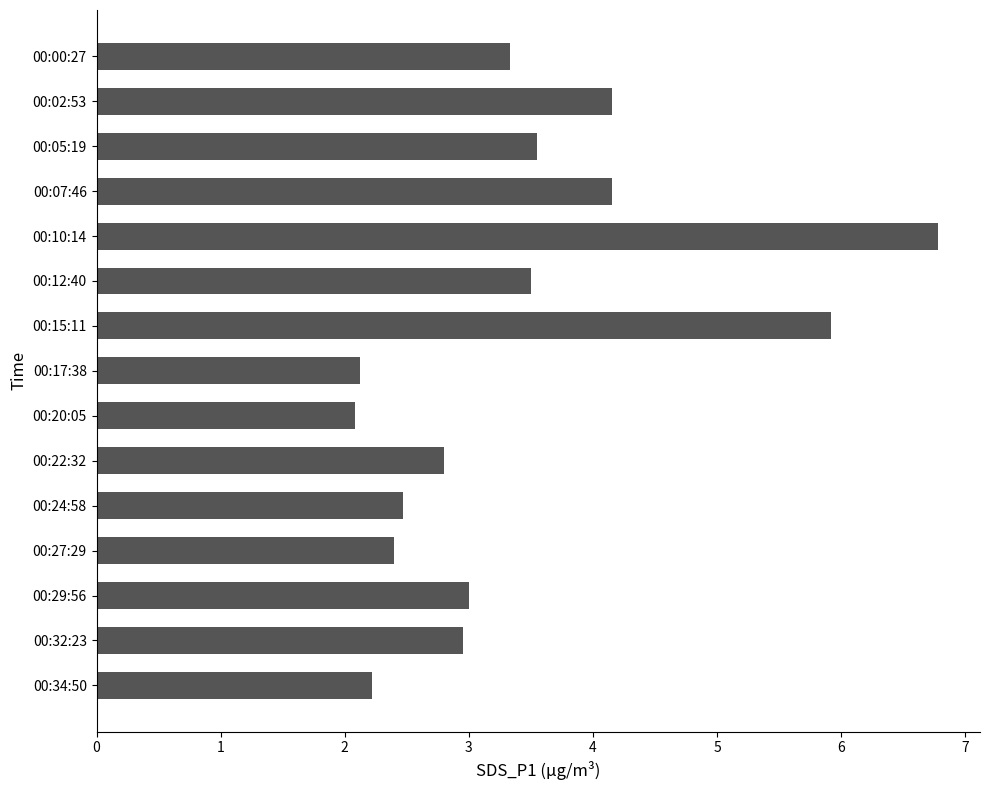

True or false: the data shows 2.4 at 00:27:29.

True